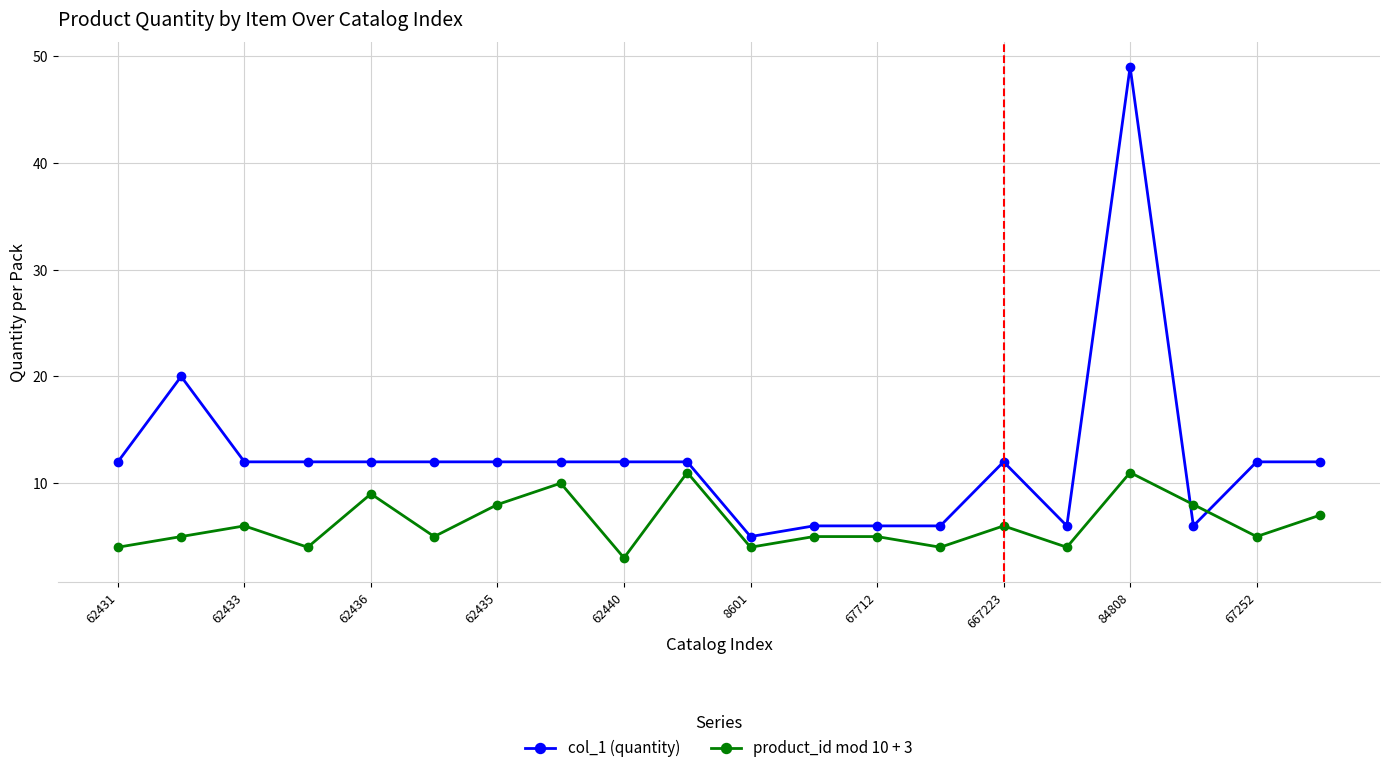

True or false: product_id mod 10 + 3 has more than 0 interior local peaks.

True